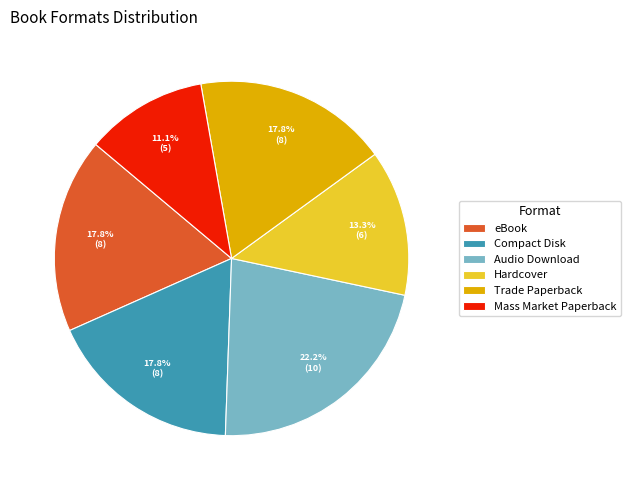

To the nearest percent, what is the difference between the Mass Market Paperback and Trade Paperback slice percentages?

7%